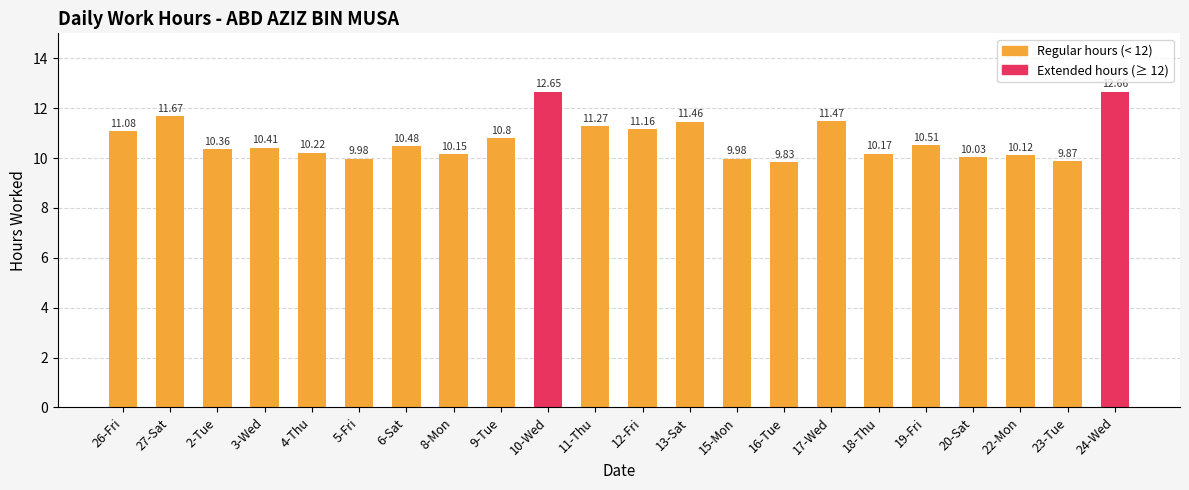

What is the smallest value displayed?

9.8